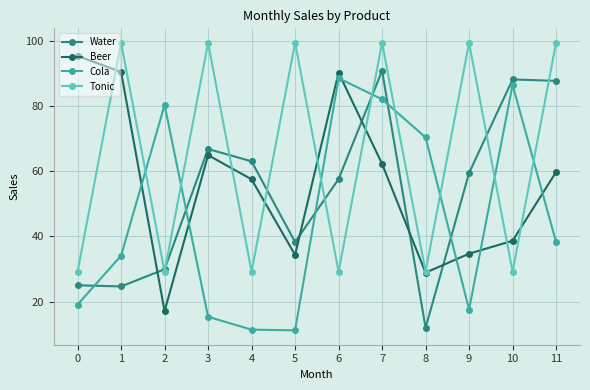

At which label is Beer closest to 56?

4